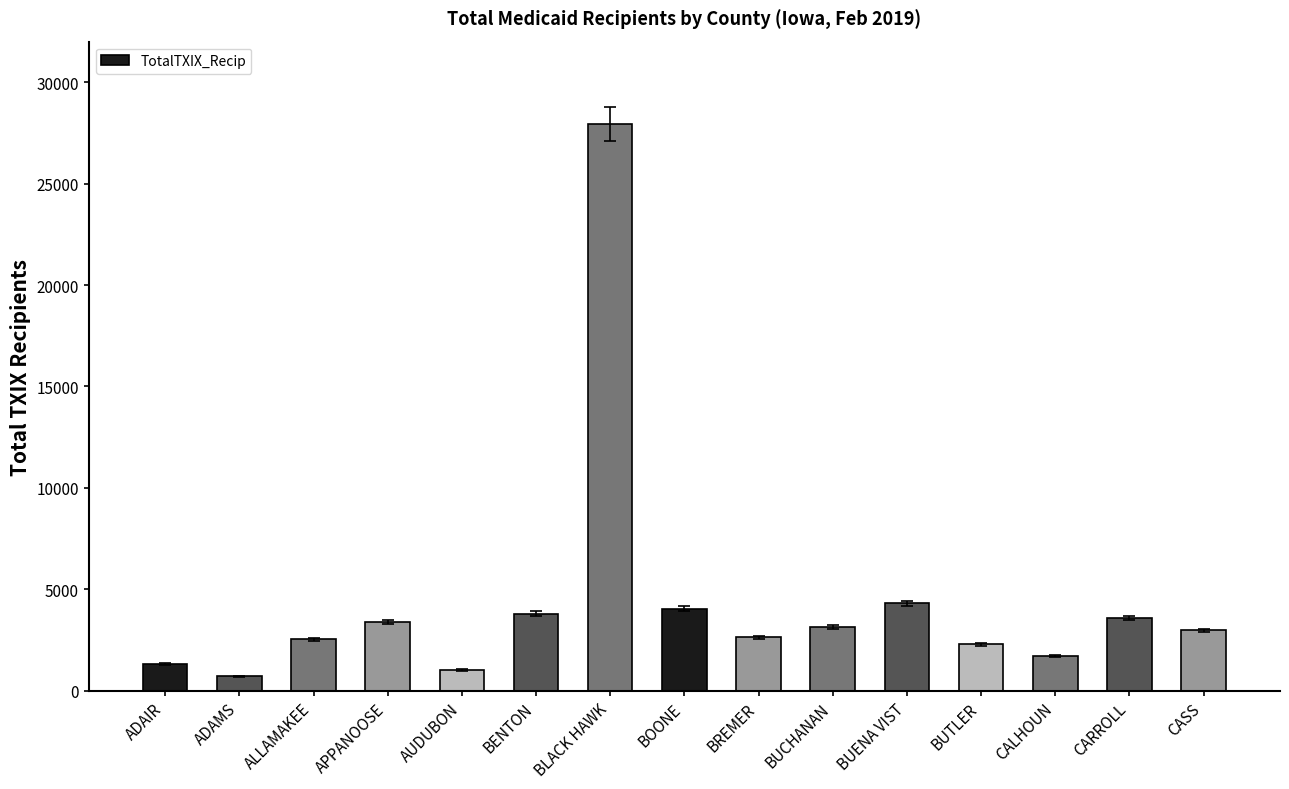

Does the chart contain stacked bars?

No